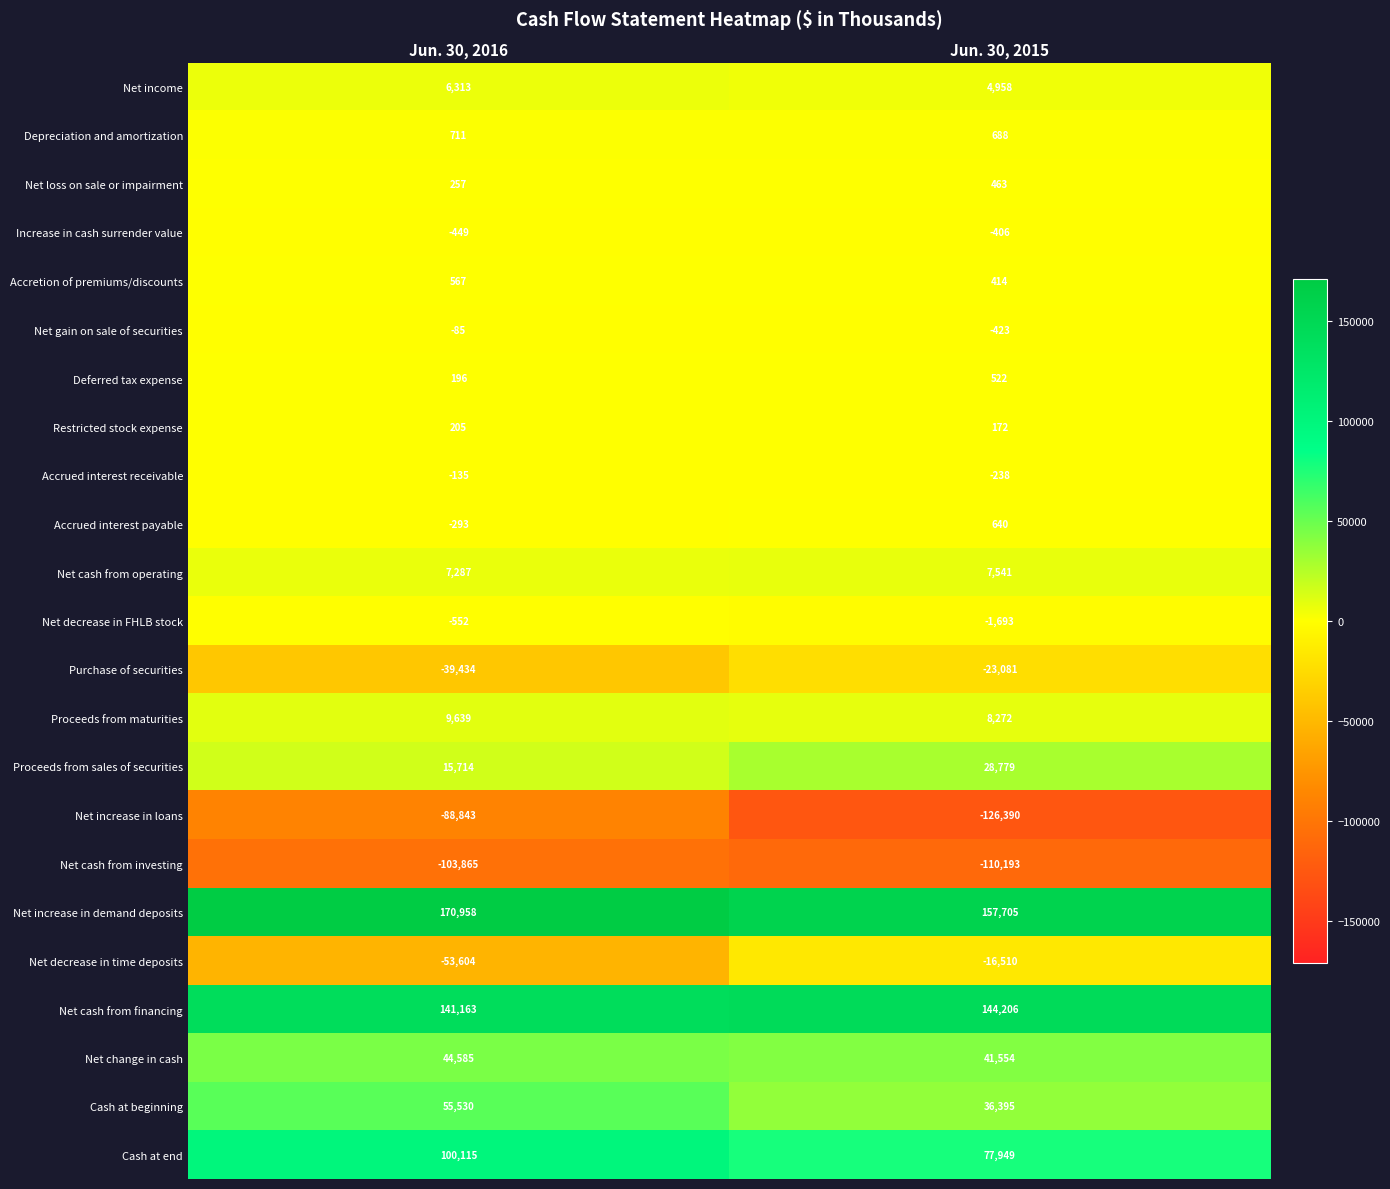

The Net income series shows 6313 at Jun. 30, 2016. True or false?

True